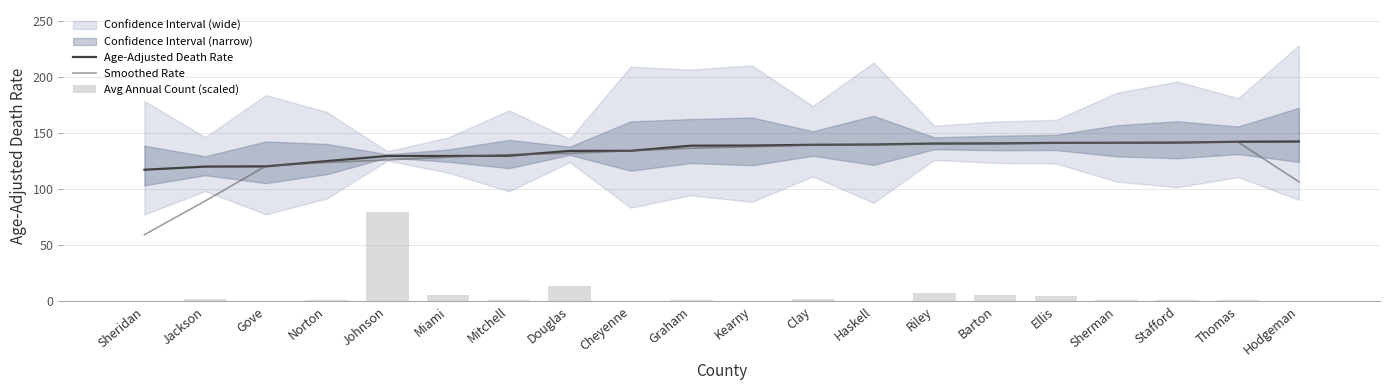

What is the sum of all Avg Annual Count (scaled) values?

130.5